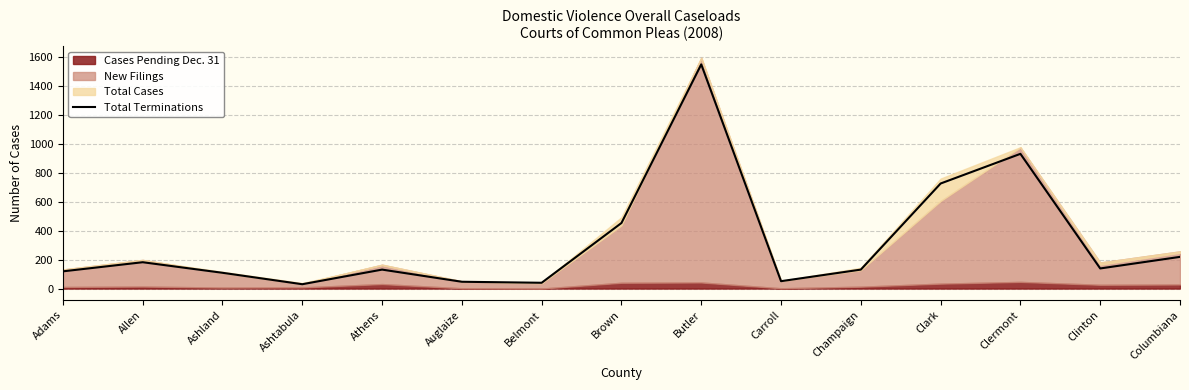

At which category does the chart reach its peak across all series?

Butler